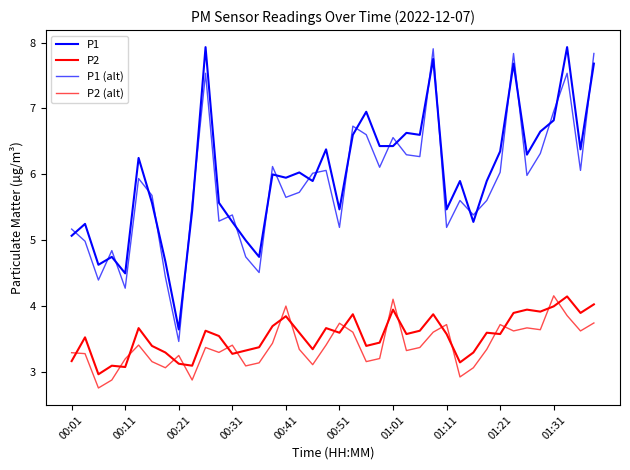

Does the chart display data point markers on the line(s)?

No